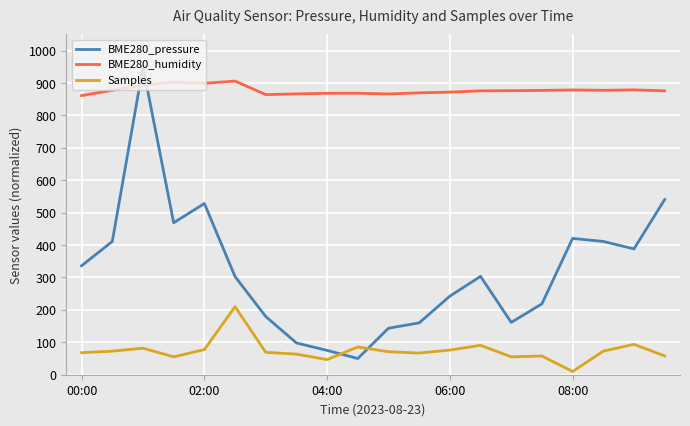

What is the minimum value shown in the chart?

10.0